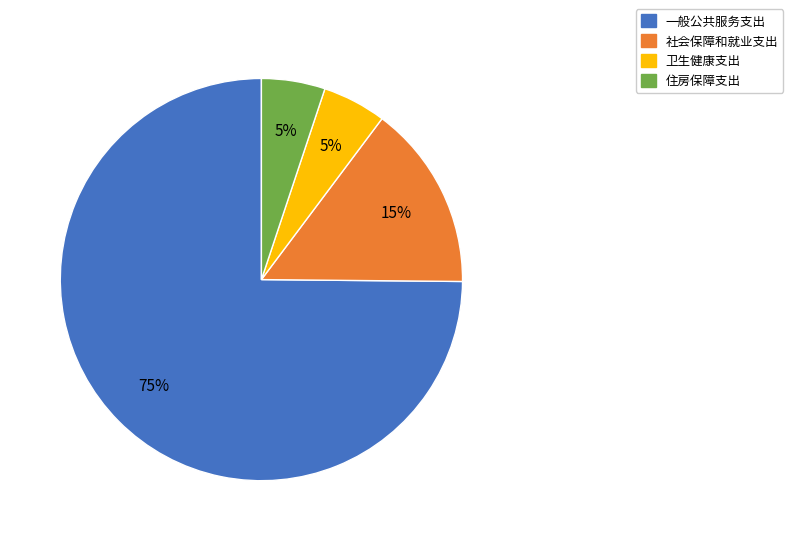

To the nearest percent, what is the difference between the 卫生健康支出 and 社会保障和就业支出 slice percentages?

10%